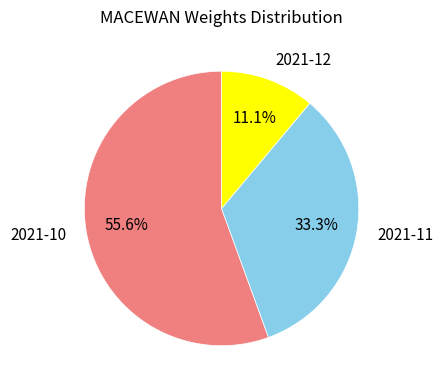

How much of the chart is everything except 2021-10?

44.4%